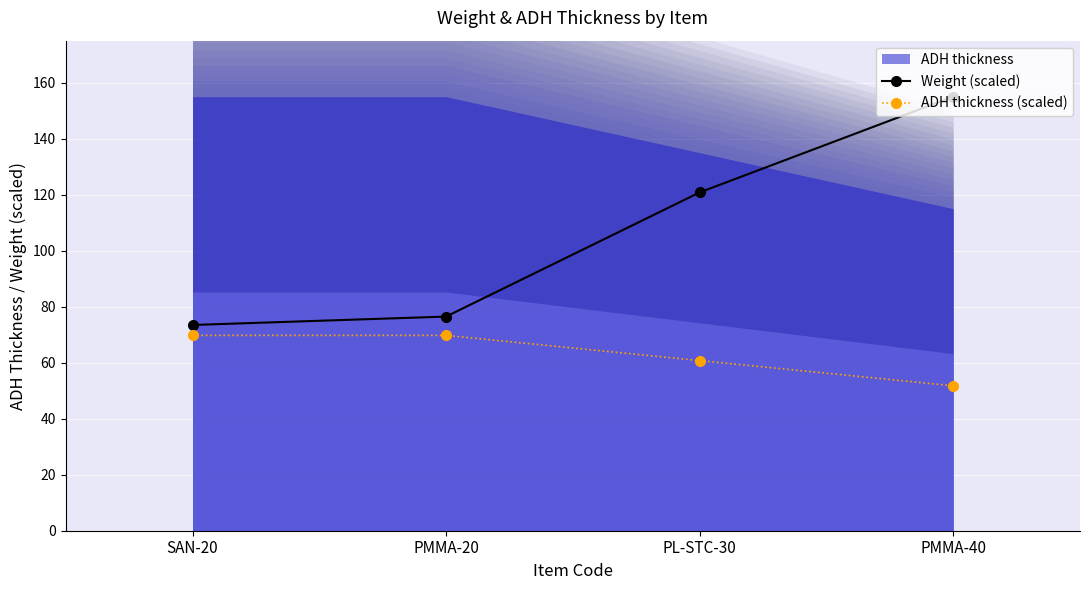

True or false: ADH thickness (scaled) and Weight (scaled) intersect in this chart.

False